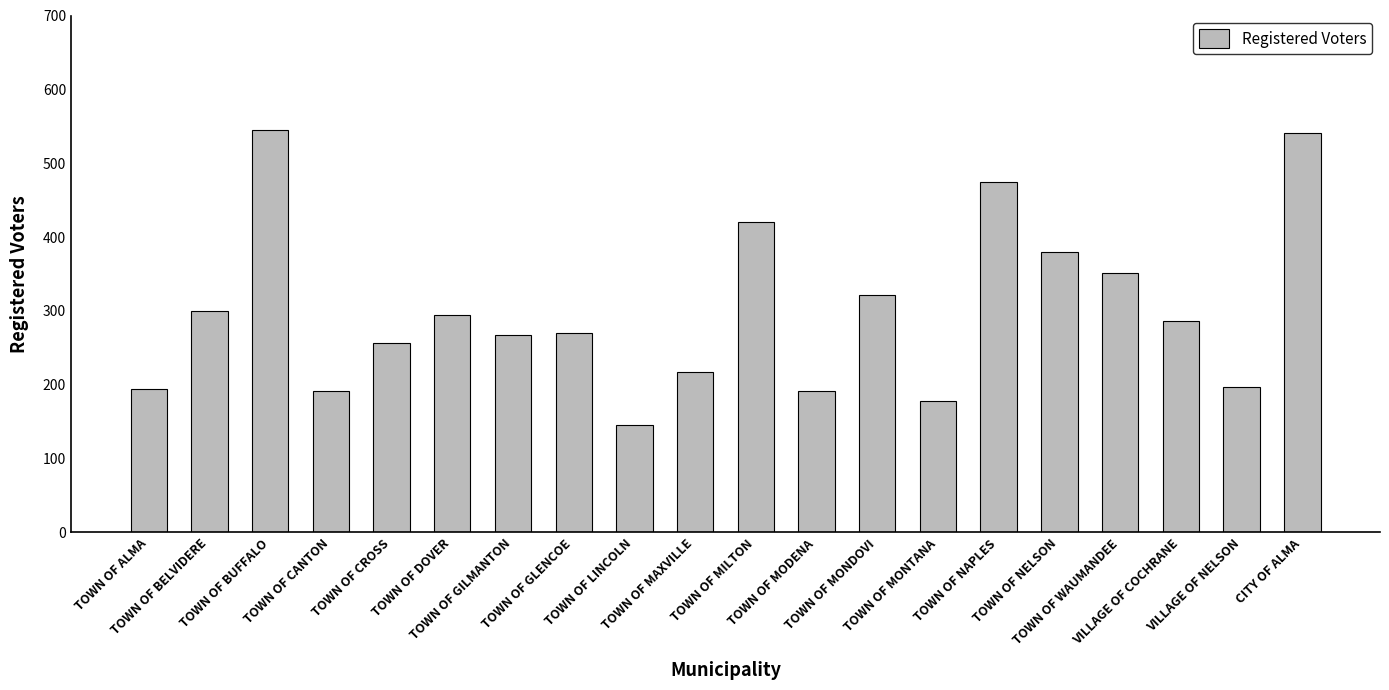

What is the maximum value shown in the chart?

545